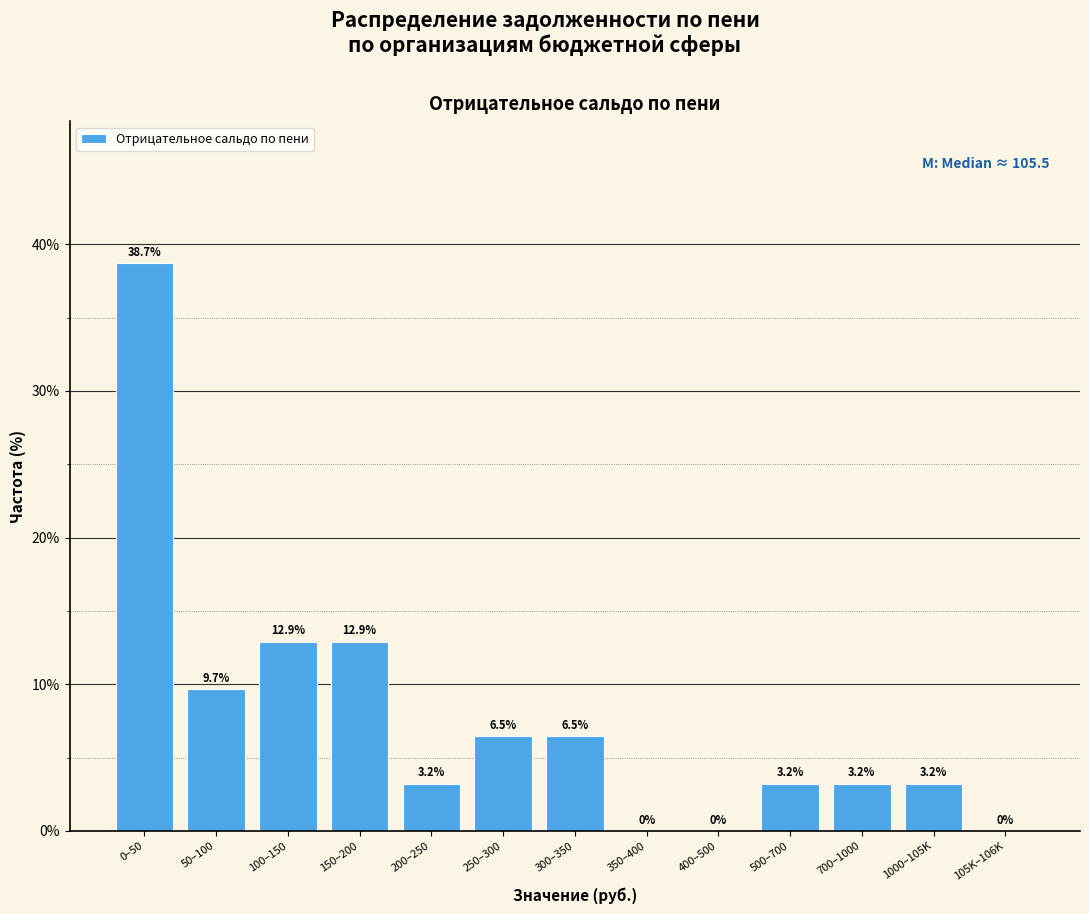

Reading left to right, list all the values displayed in this chart.

0–50=38.7	50–100=9.7	100–150=12.9	150–200=12.9	200–250=3.2	250–300=6.5	300–350=6.5	350–400=0.0	400–500=0.0	500–700=3.2	700–1000=3.2	1000–105K=3.2	105K–106K=0.0